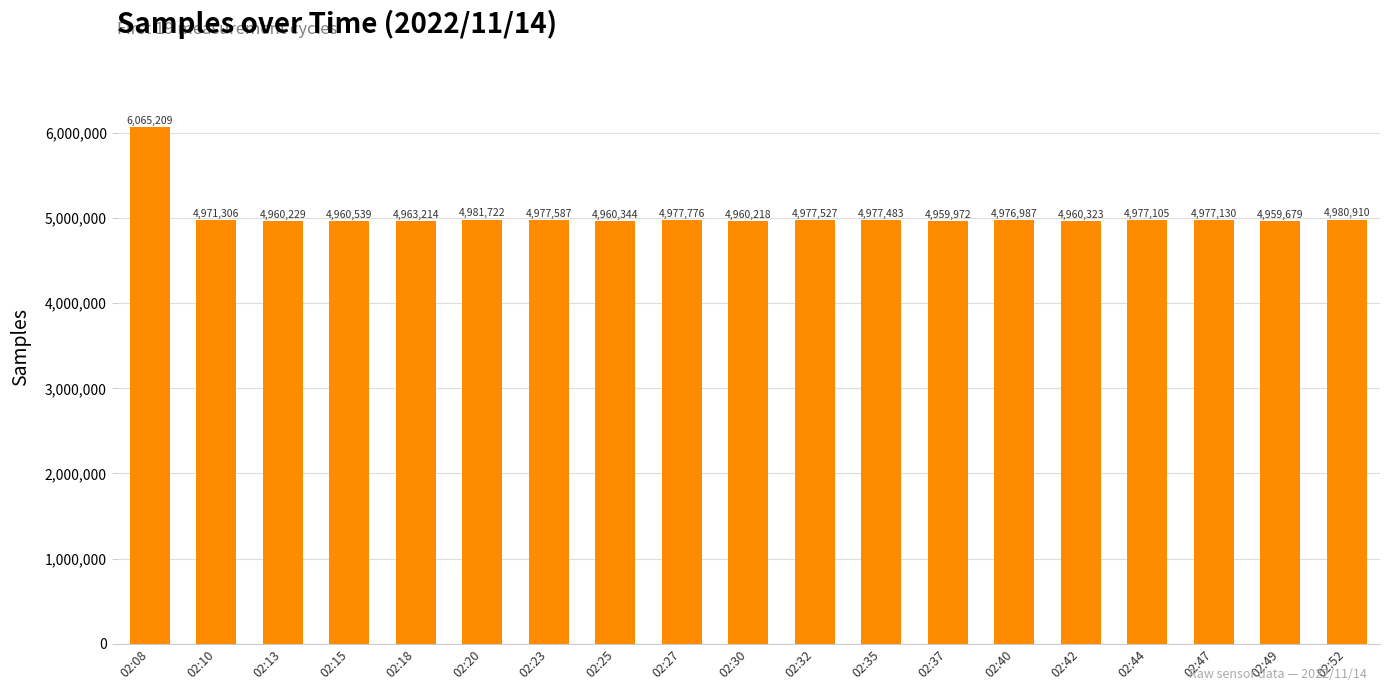

Where is the data nearest to the value 5512444?

02:20